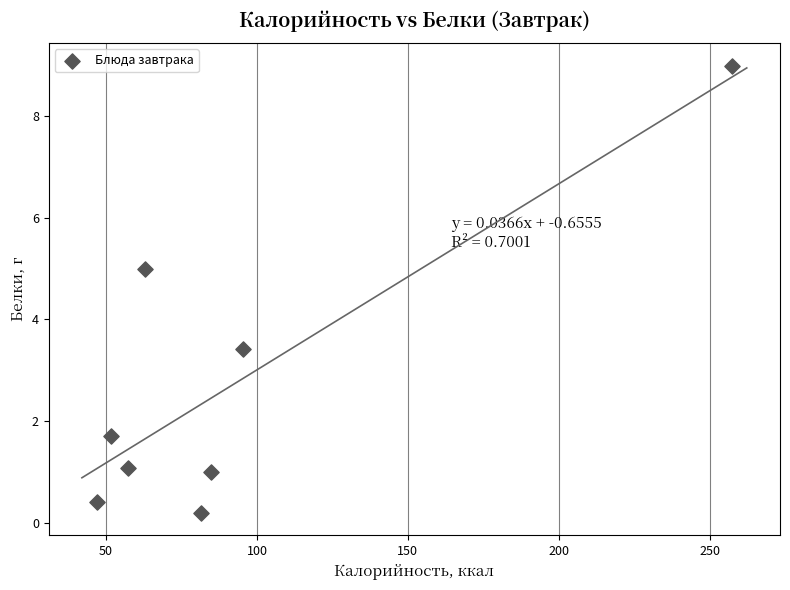

What Y value in the scatter plot is closest to 4?

3.4